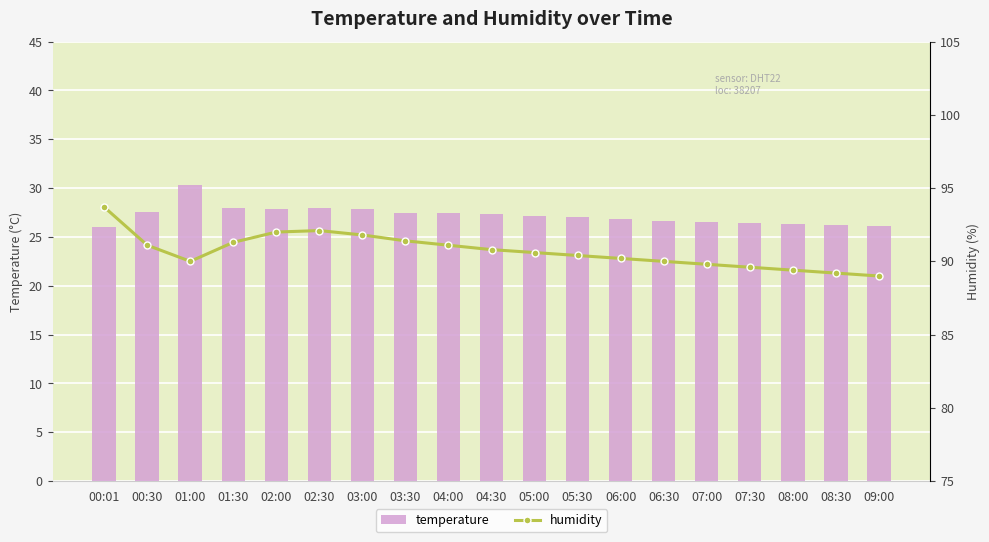

Read the temperature value at 09:00.

26.1